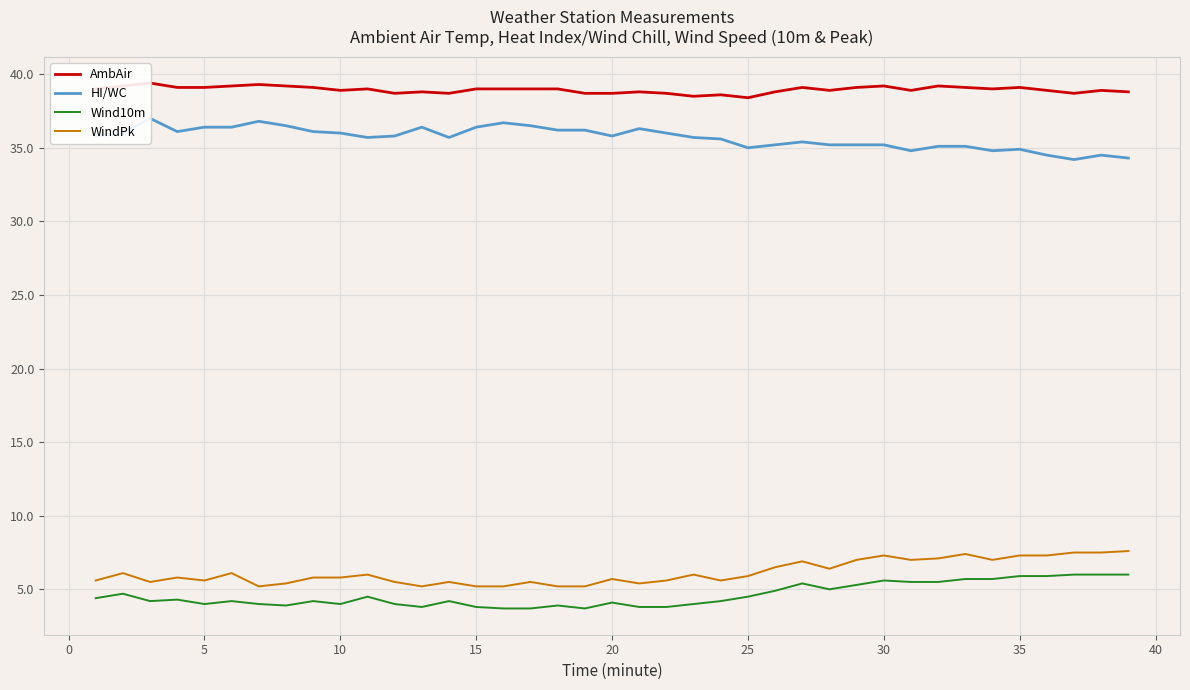

Which series has the largest range (max minus min)?

HI/WC